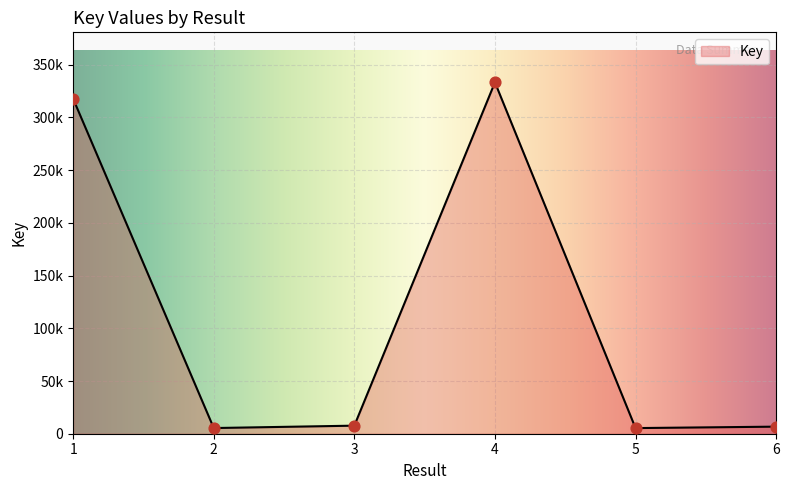

What is the change in value from 5 to 6?

+1361